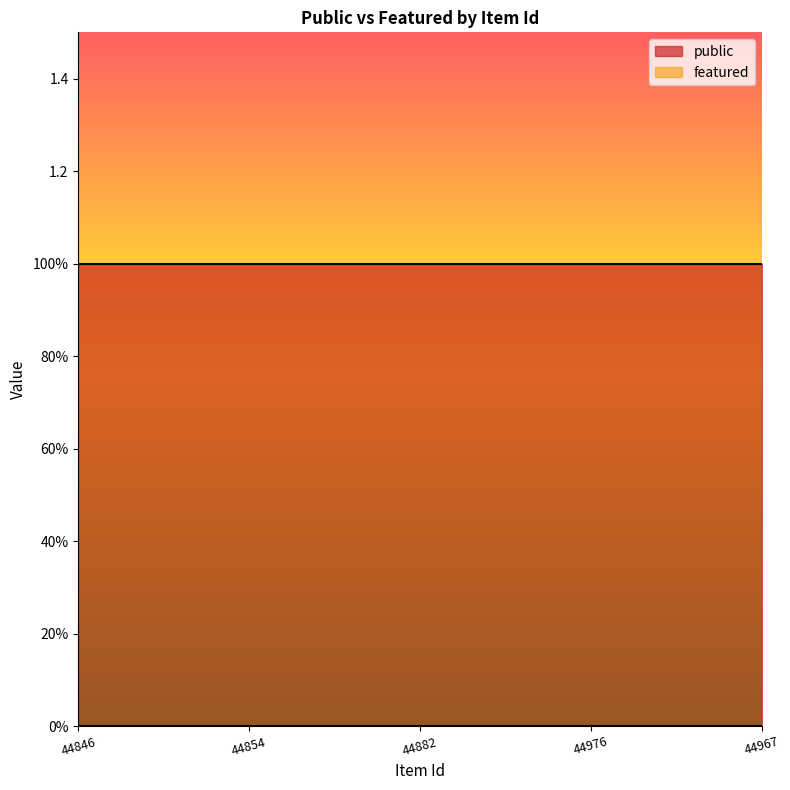

True or false: public has more than 1 points higher than both neighbors.

False